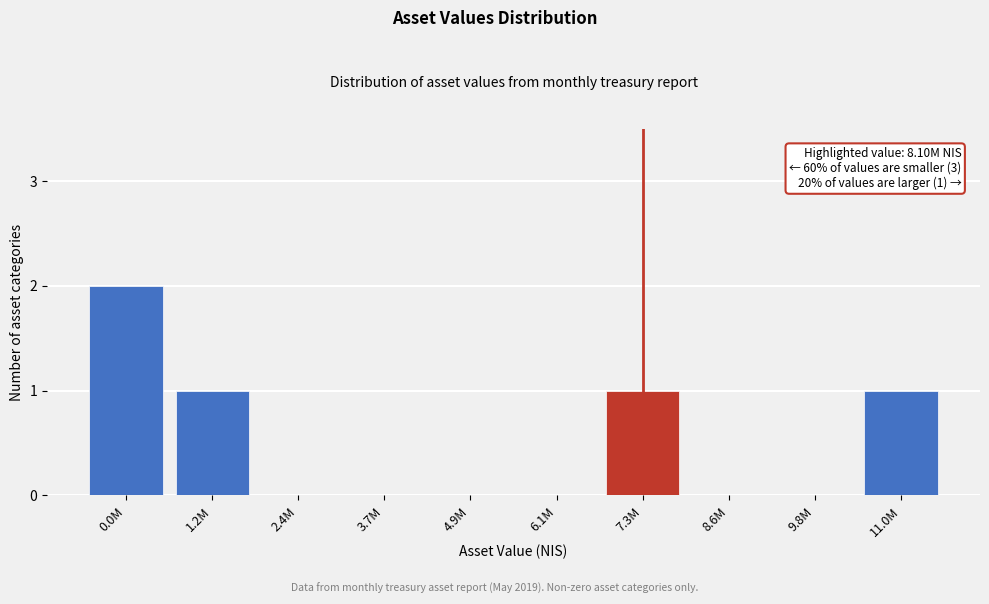

Reading left to right, what are all the values shown in this chart?

0.0M=2	1.2M=1	2.4M=0	3.7M=0	4.9M=0	6.1M=0	7.3M=1	8.6M=0	9.8M=0	11.0M=1